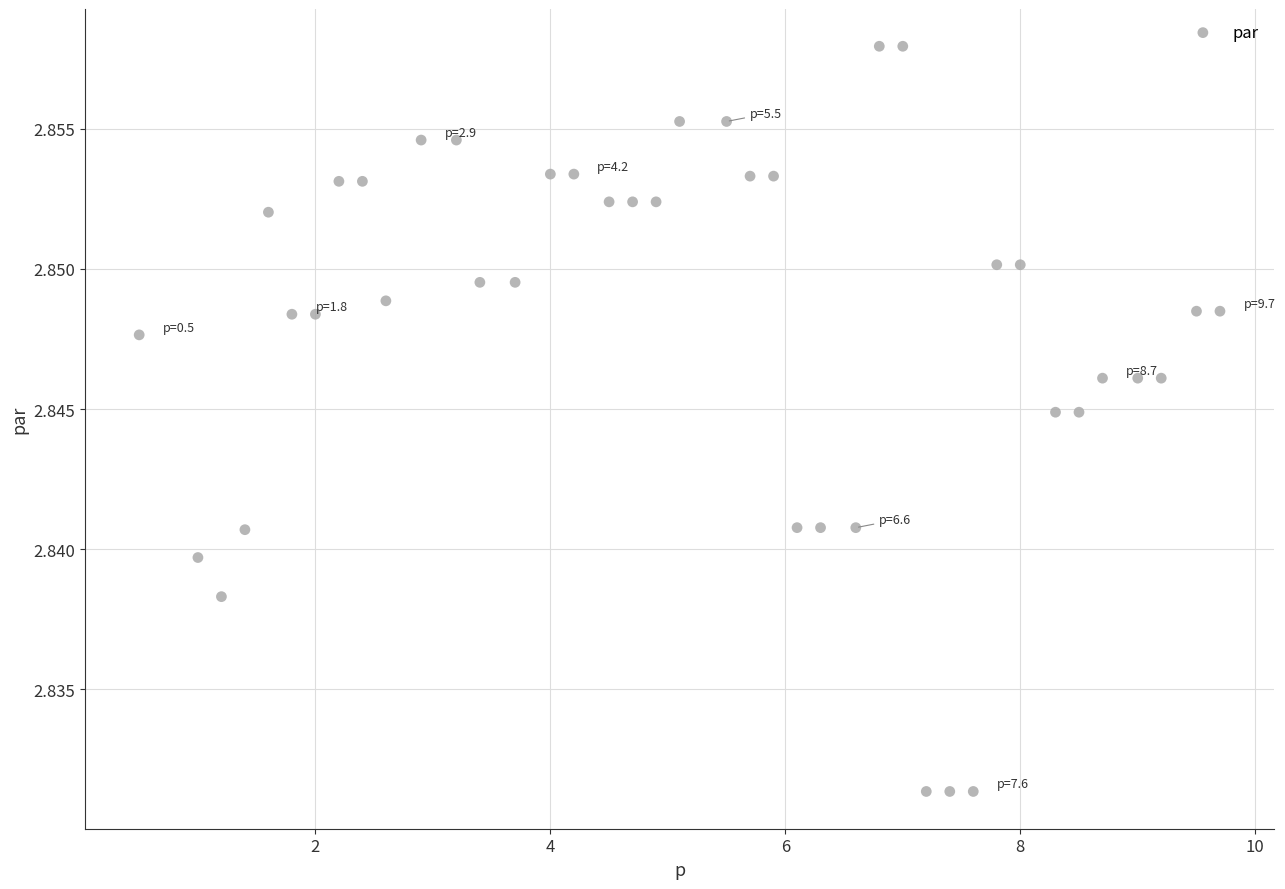

What is the range of X values (max minus min)?

9.2